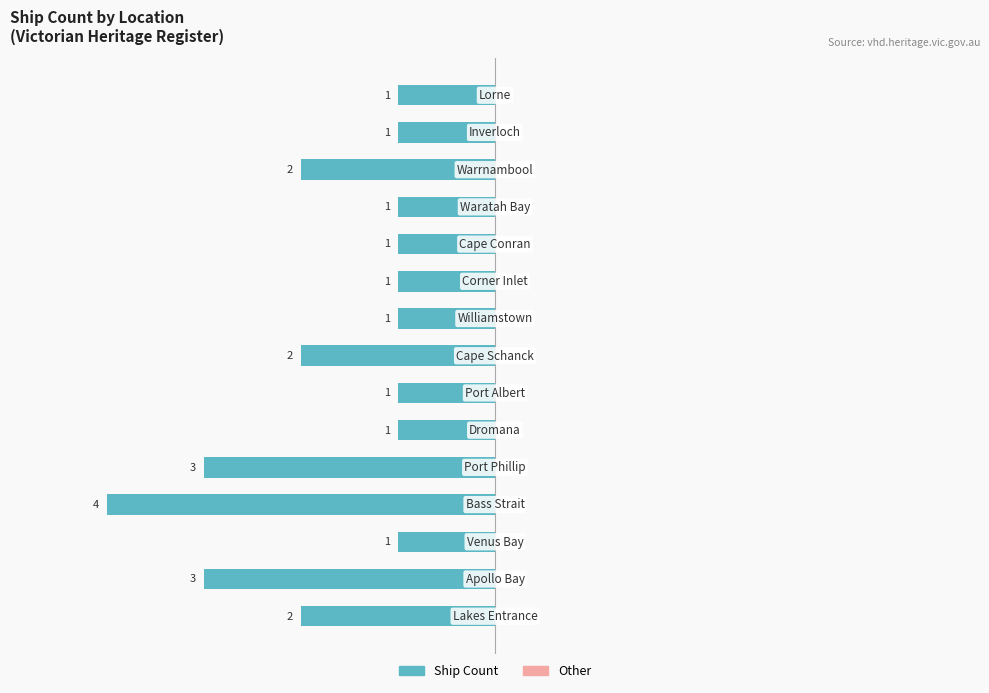

Are the bars horizontal?

Yes